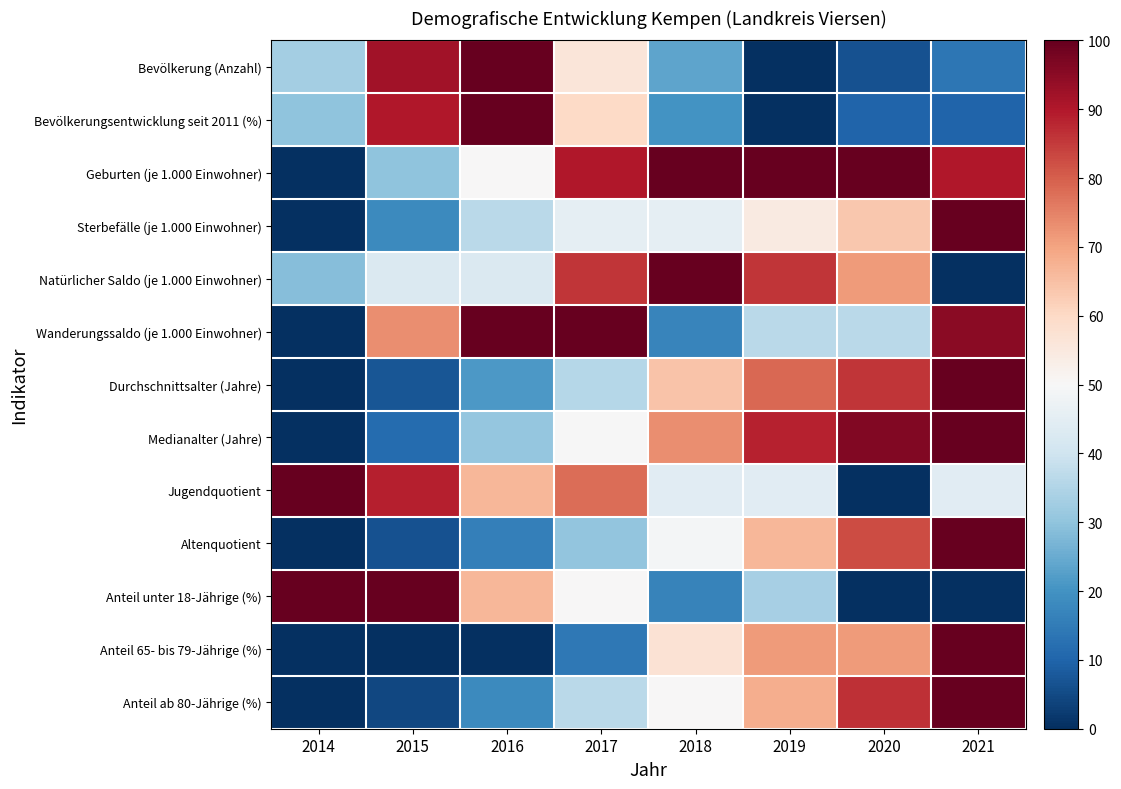

Reading left to right, list all the values displayed in this chart.

Bevölkerung (Anzahl): 2014=33.0	2015=92.0	2016=100.0	2017=56.1	2018=23.6	2019=0.0	2020=6.6	2021=13.7
Bevölkerungsentwicklung seit 2011 (%): 2014=30.0	2015=90.0	2016=100.0	2017=60.0	2018=20.0	2019=0.0	2020=10.0	2021=10.0
Geburten (je 1.000 Einwohner): 2014=0.0	2015=30.0	2016=50.0	2017=90.0	2018=100.0	2019=100.0	2020=100.0	2021=90.0
Sterbefälle (je 1.000 Einwohner): 2014=0.0	2015=18.2	2016=36.4	2017=45.5	2018=45.5	2019=54.5	2020=63.6	2021=100.0
Natürlicher Saldo (je 1.000 Einwohner): 2014=28.6	2015=42.9	2016=42.9	2017=85.7	2018=100.0	2019=85.7	2020=71.4	2021=0.0
Wanderungssaldo (je 1.000 Einwohner): 2014=0.0	2015=73.2	2016=100.0	2017=100.0	2018=17.1	2019=36.6	2020=36.6	2021=95.1
Durchschnittsalter (Jahre): 2014=0.0	2015=7.1	2016=21.4	2017=35.7	2018=64.3	2019=78.6	2020=85.7	2021=100.0
Medianalter (Jahre): 2014=0.0	2015=11.5	2016=30.8	2017=50.0	2018=73.1	2019=88.5	2020=96.2	2021=100.0
Jugendquotient: 2014=100.0	2015=88.9	2016=66.7	2017=77.8	2018=44.4	2019=44.4	2020=0.0	2021=44.4
Altenquotient: 2014=0.0	2015=6.3	2016=15.9	2017=30.2	2018=49.2	2019=66.7	2020=82.5	2021=100.0
Anteil unter 18-Jährige (%): 2014=100.0	2015=100.0	2016=66.7	2017=50.0	2018=16.7	2019=33.3	2020=0.0	2021=0.0
Anteil 65- bis 79-Jährige (%): 2014=0.0	2015=0.0	2016=0.0	2017=14.3	2018=57.1	2019=71.4	2020=71.4	2021=100.0
Anteil ab 80-Jährige (%): 2014=0.0	2015=4.5	2016=18.2	2017=36.4	2018=50.0	2019=68.2	2020=86.4	2021=100.0